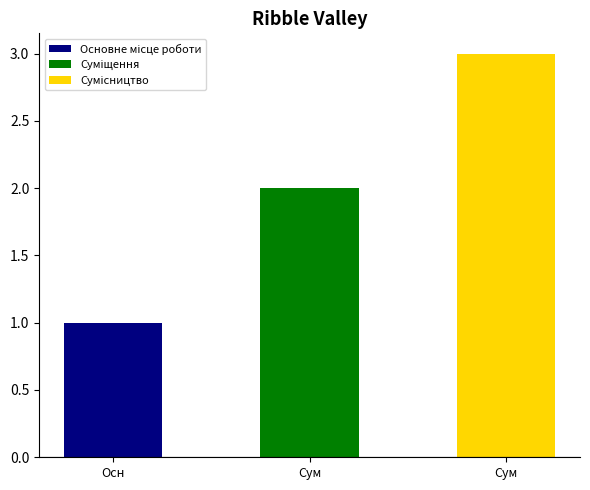

What position from the right is Сумісництво?

1